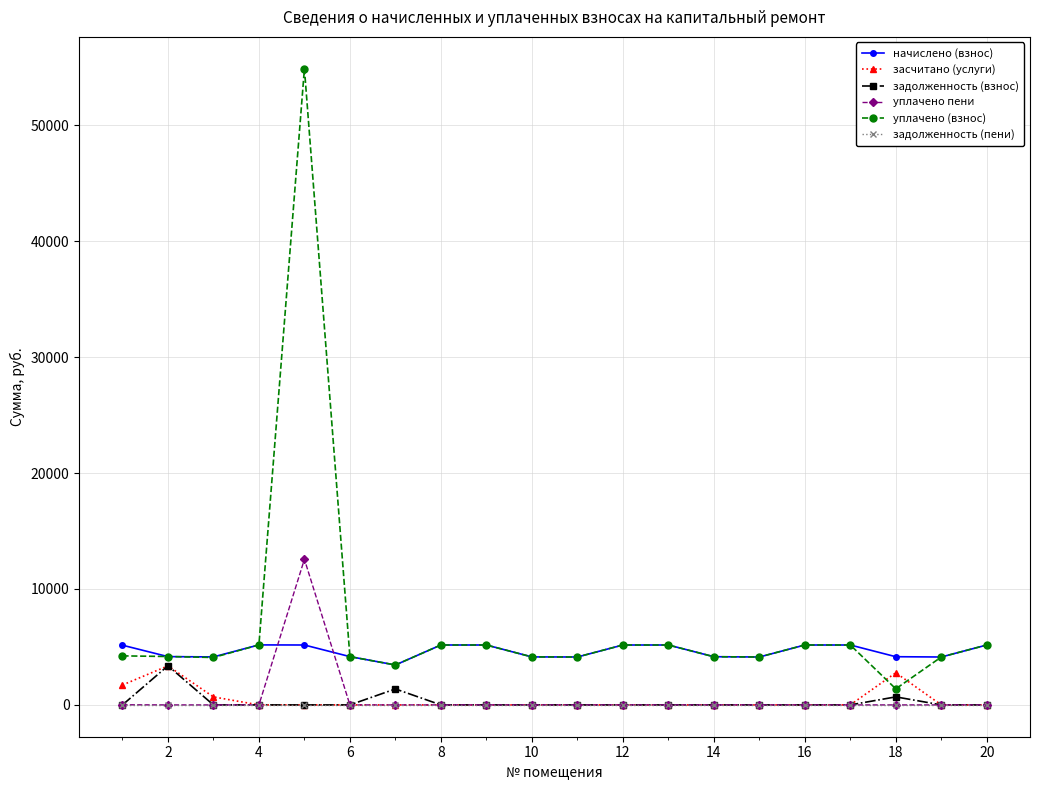

What are all the series names shown in the legend?

начислено (взнос), засчитано (услуги), задолженность (взнос), уплачено пени, уплачено (взнос), задолженность (пени)